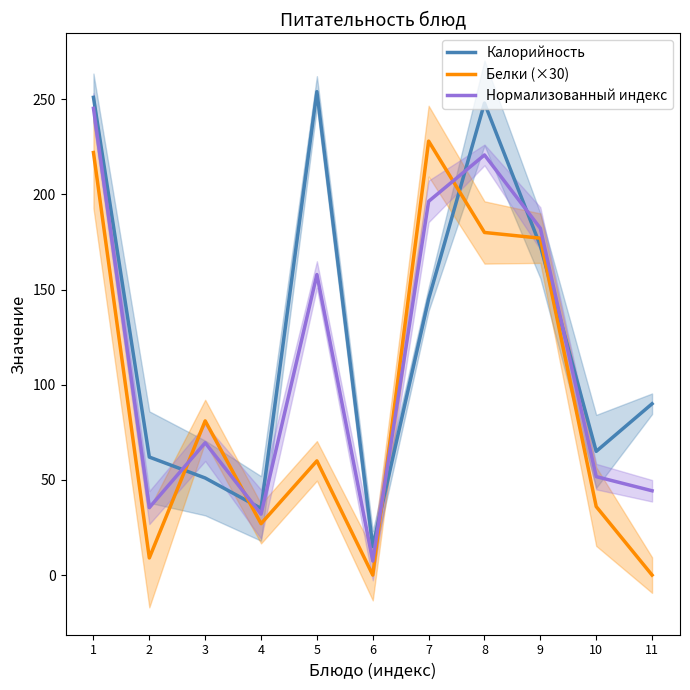

Where is the first local maximum for Калорийность?

5